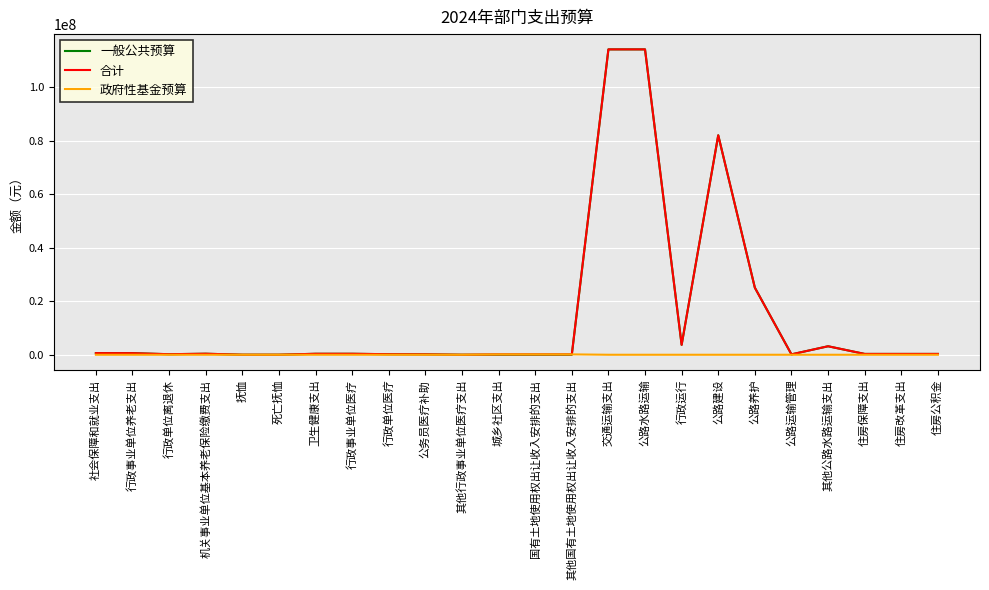

The value of 政府性基金预算 at 死亡抚恤 is 0.0. True or false?

True